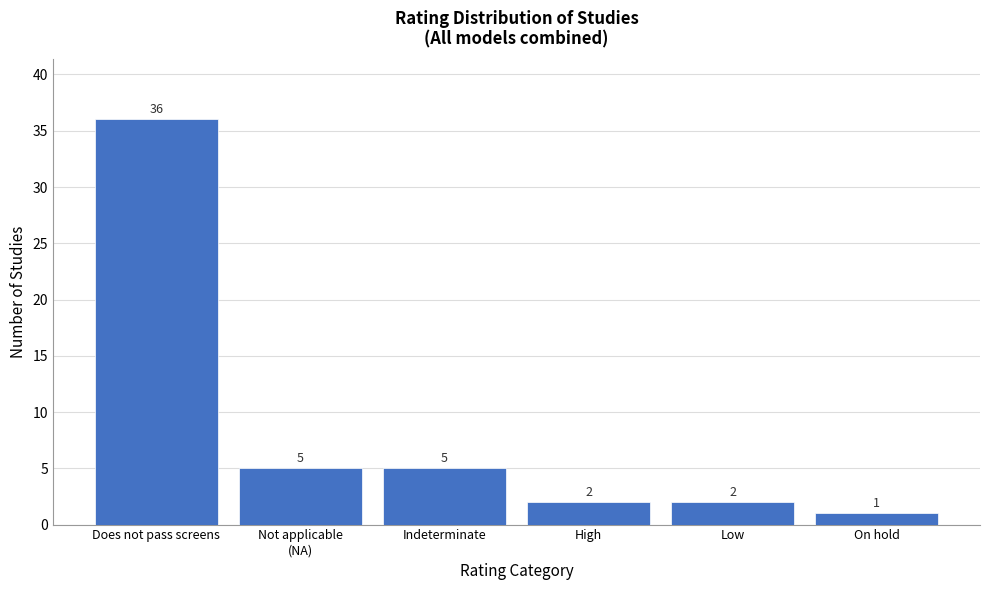

Reading left to right, extract all data points from this chart.

36	5	5	2	2	1